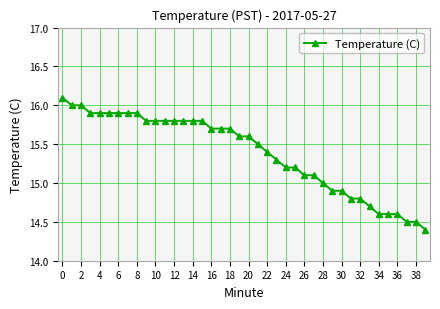

What is the smallest value displayed?

14.4